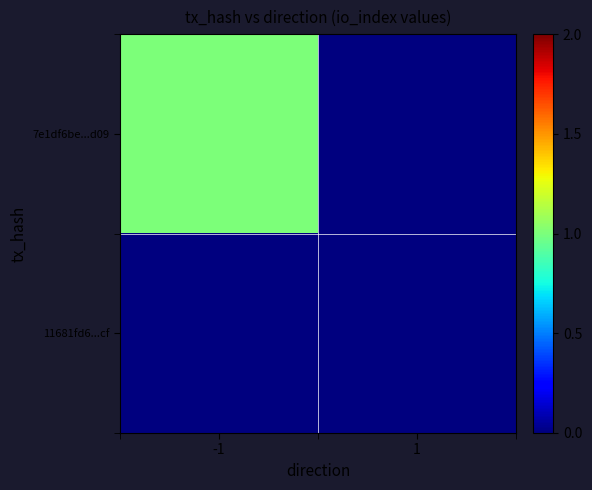

At how many categories does at least one series exceed 0?

1